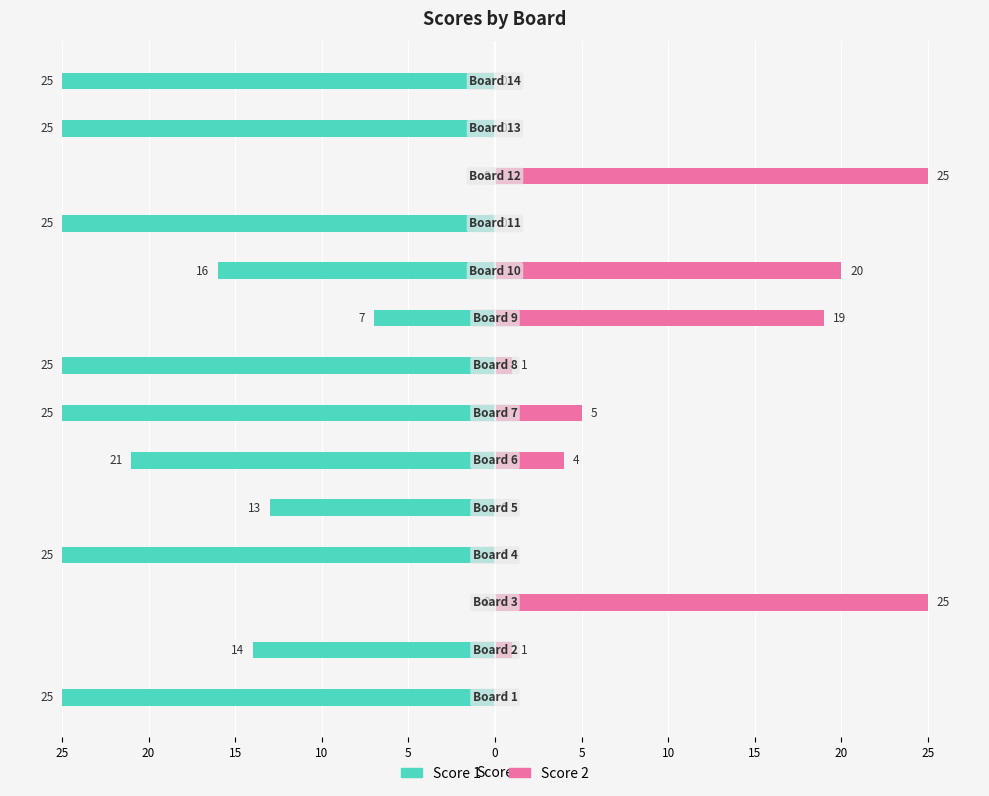

How many data points in Score 1 are above -21?

6